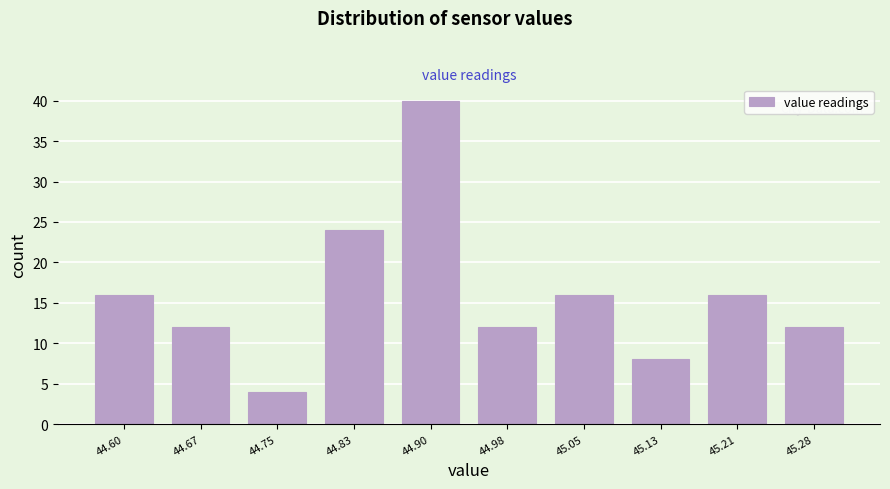

What is the height of the bar covering 44.636 to 44.712 on the x-axis? Neither the bar edges nor the heights are printed on the chart, so give them approximately, as read against the axes.

12